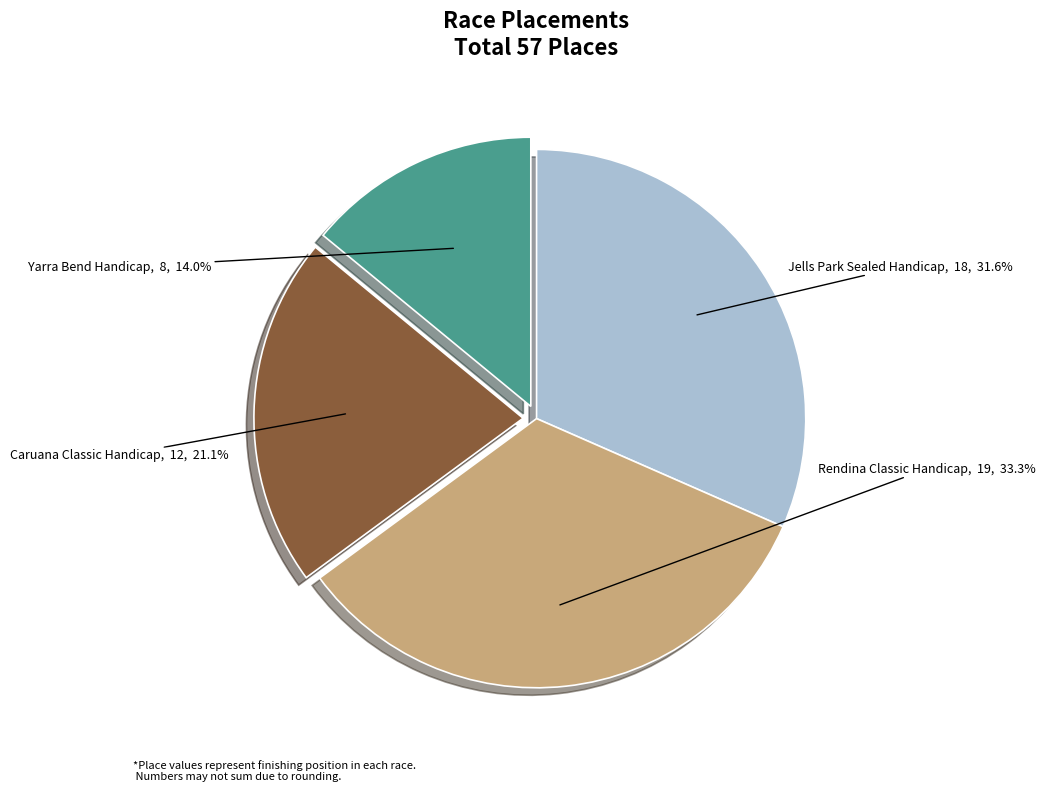

Is there any slice that represents more than half of the pie?

No